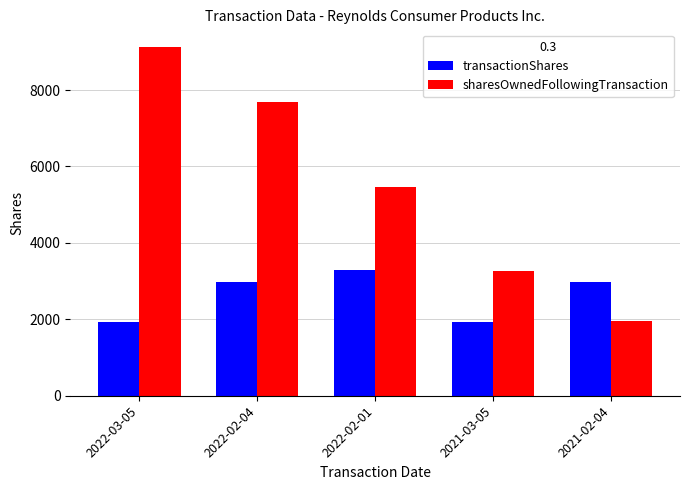

At which category is the sum across all series the highest?

2022-03-05